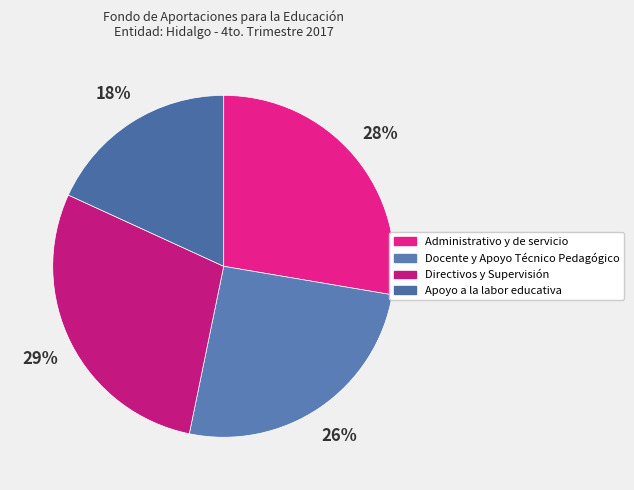

What is the total percentage of Docente y Apoyo Técnico Pedagógico and Administrativo y de servicio?

53.2%